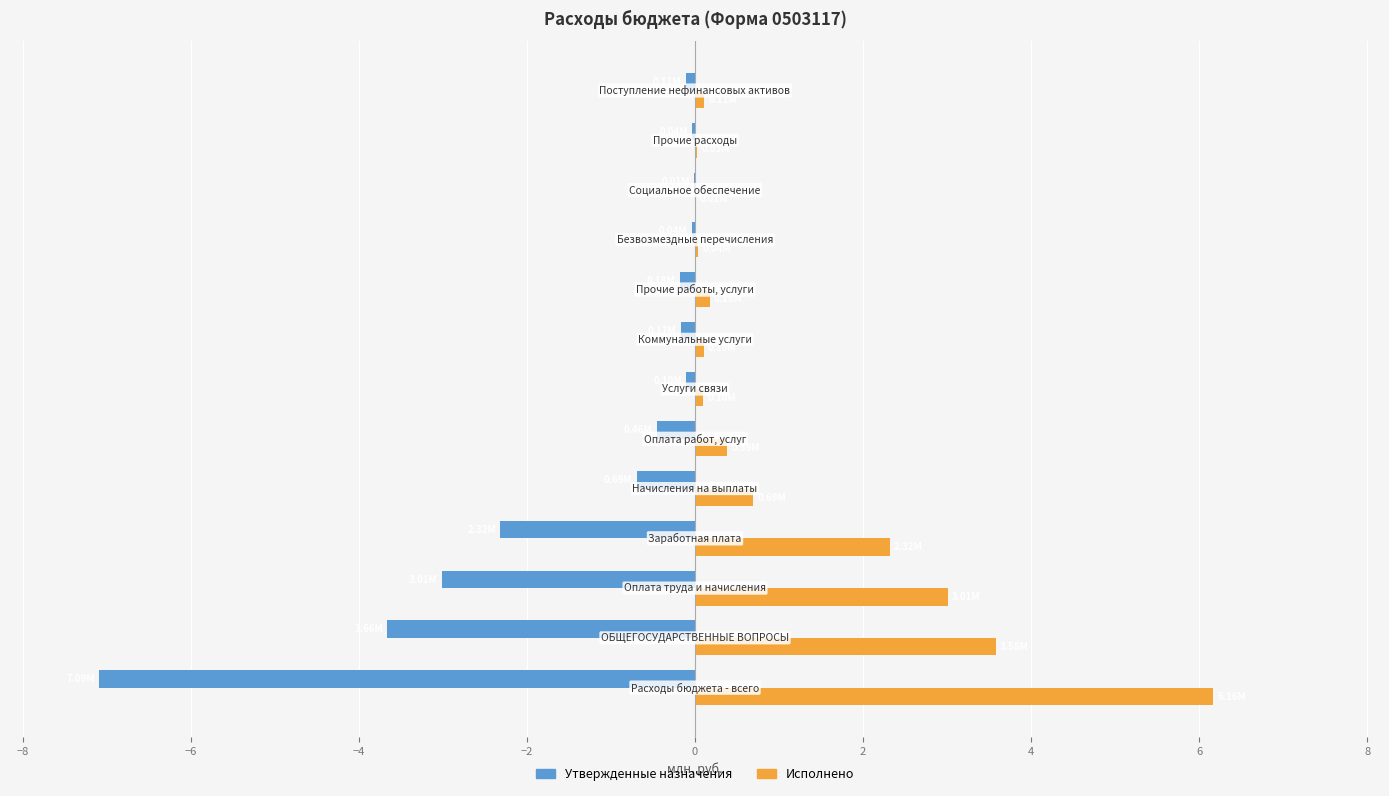

Which series has the largest total across all categories?

Исполнено